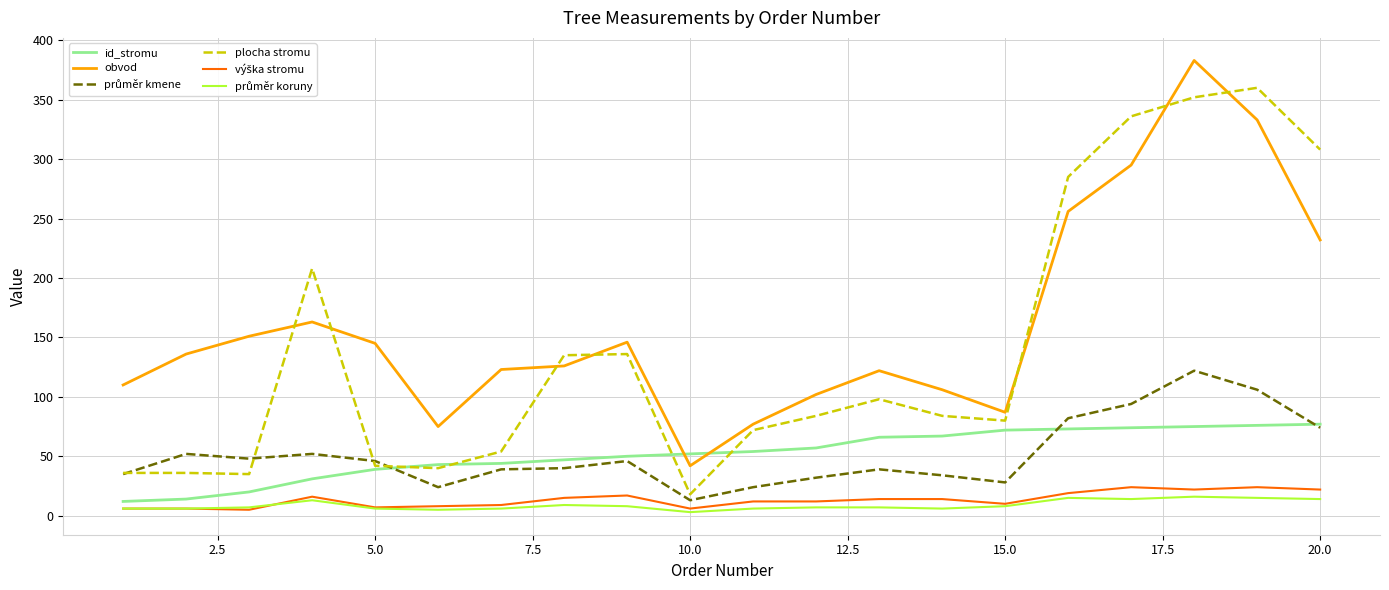

What is the sum of all id_stromu values?

1043